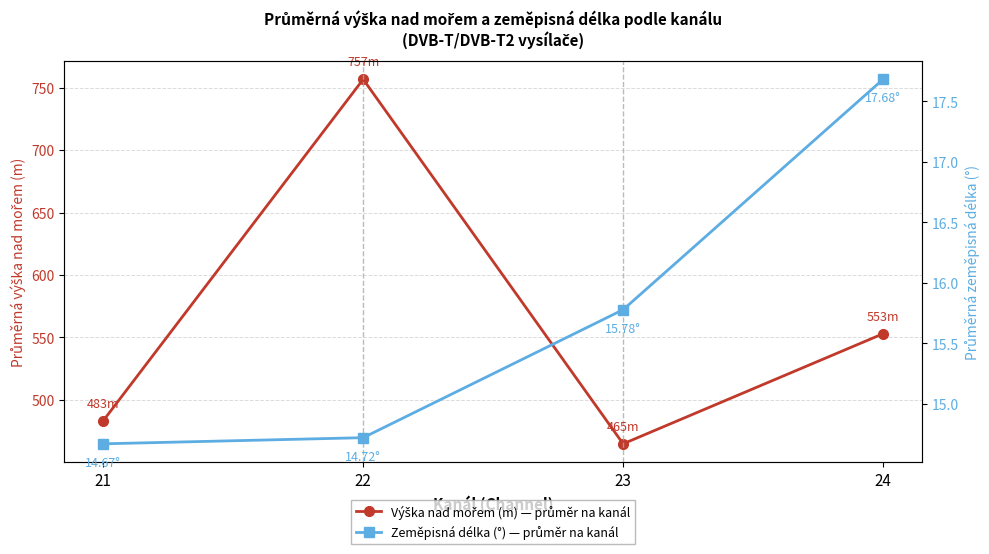

What is the total value across all series at 22?

771.3